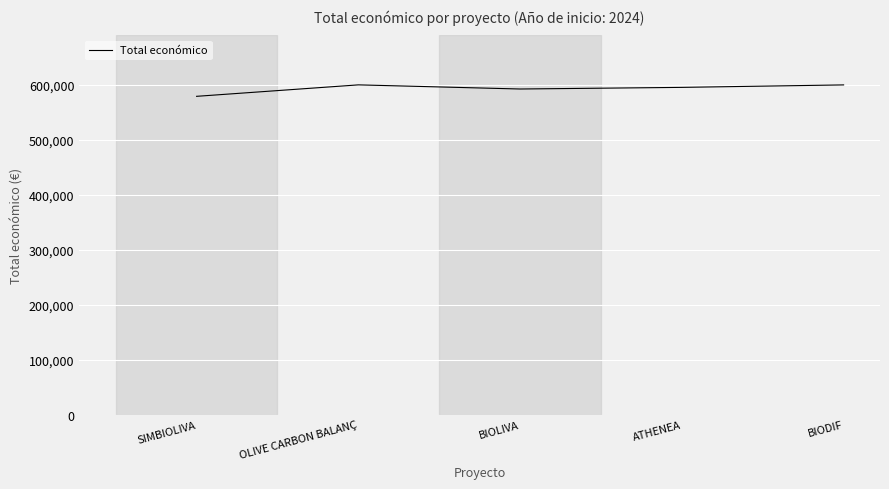

How many categories are shown in the chart?

5